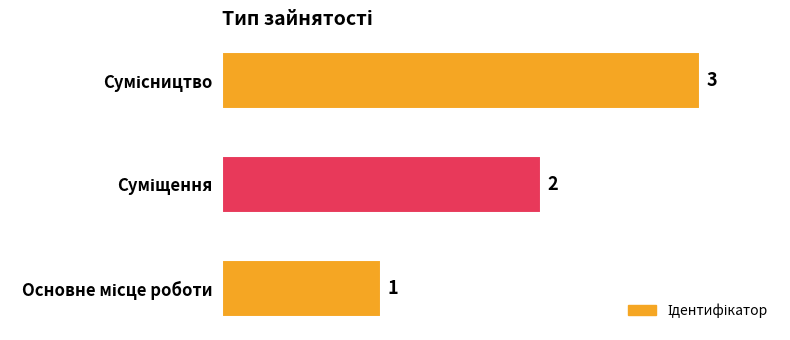

What is the sum of all values?

6